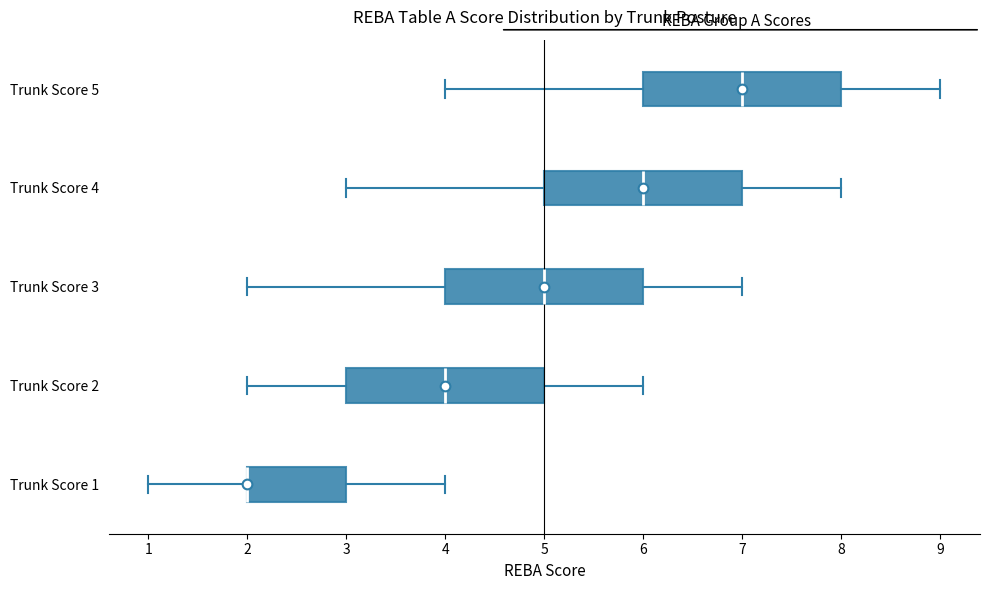

Reading bottom to top, read every box against the x-axis: the position of its median line, the range the box covers, and the ends of its whiskers. The values are not printed on the chart, so give them approximately, as read against the axis.

Trunk Score 1: median 2 (drawn on the box's left edge), box 2 to 3, whiskers 1 to 4
Trunk Score 2: median 4, box 3 to 5, whiskers 2 to 6
Trunk Score 3: median 5, box 4 to 6, whiskers 2 to 7
Trunk Score 4: median 6, box 5 to 7, whiskers 3 to 8
Trunk Score 5: median 7, box 6 to 8, whiskers 4 to 9